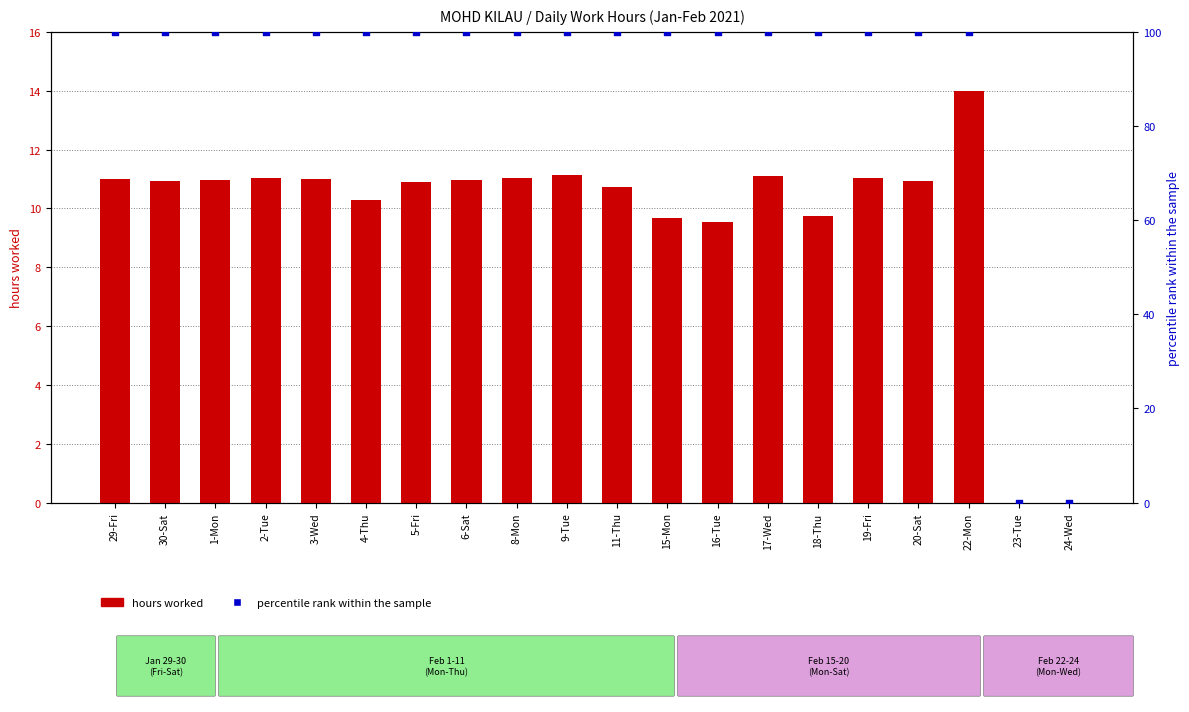

What is the total value across all series at 6-Sat?

111.0